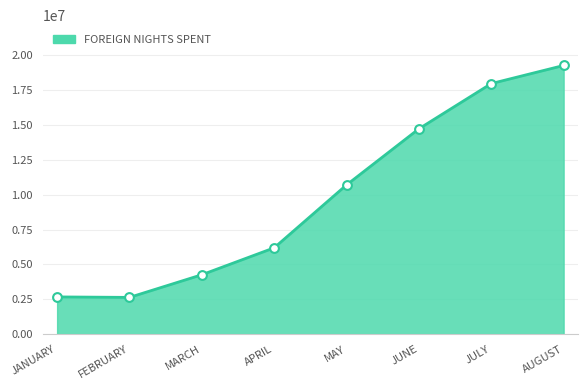

What is the change in value from JULY to AUGUST?

+1298443